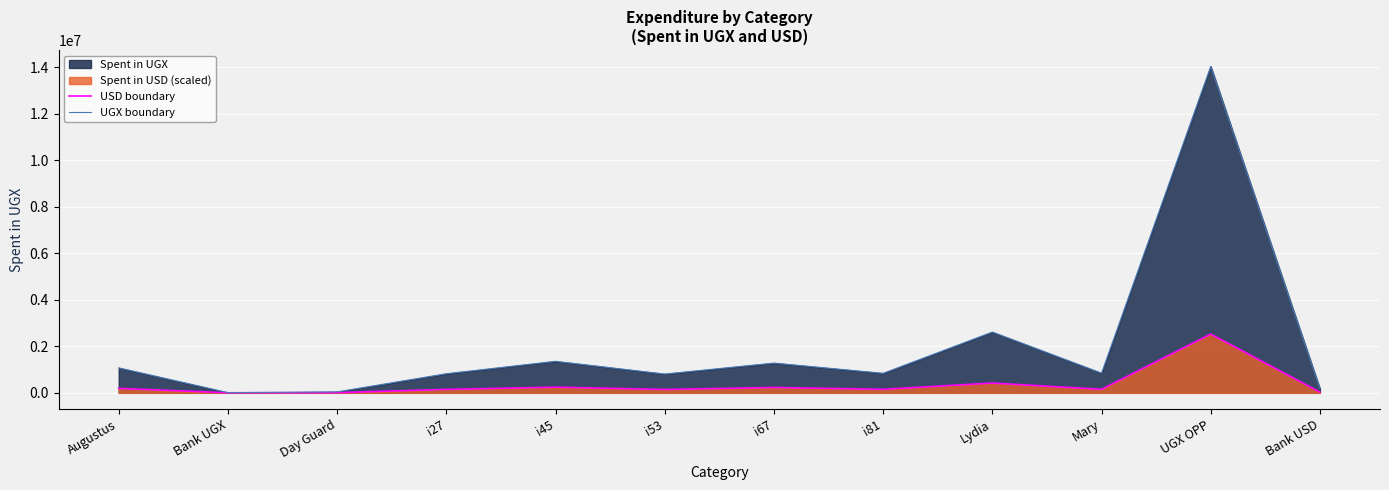

At how many categories does at least one series exceed 899694?

5